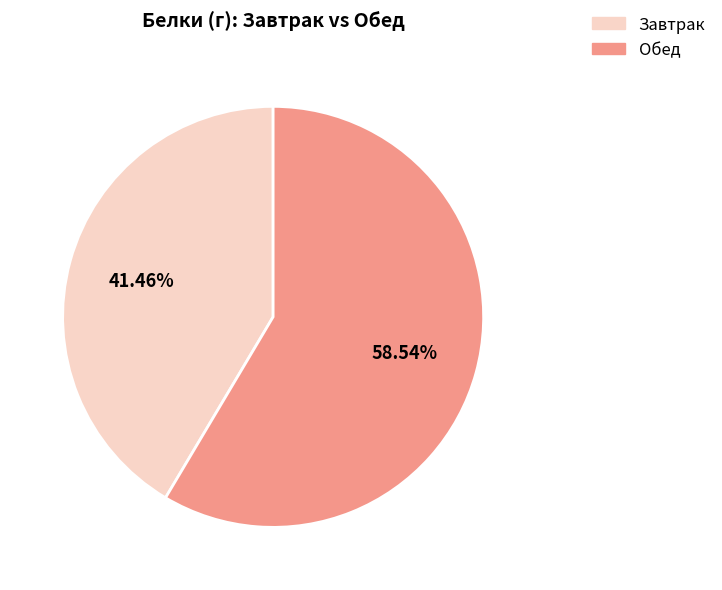

How many segments does this pie chart have?

2